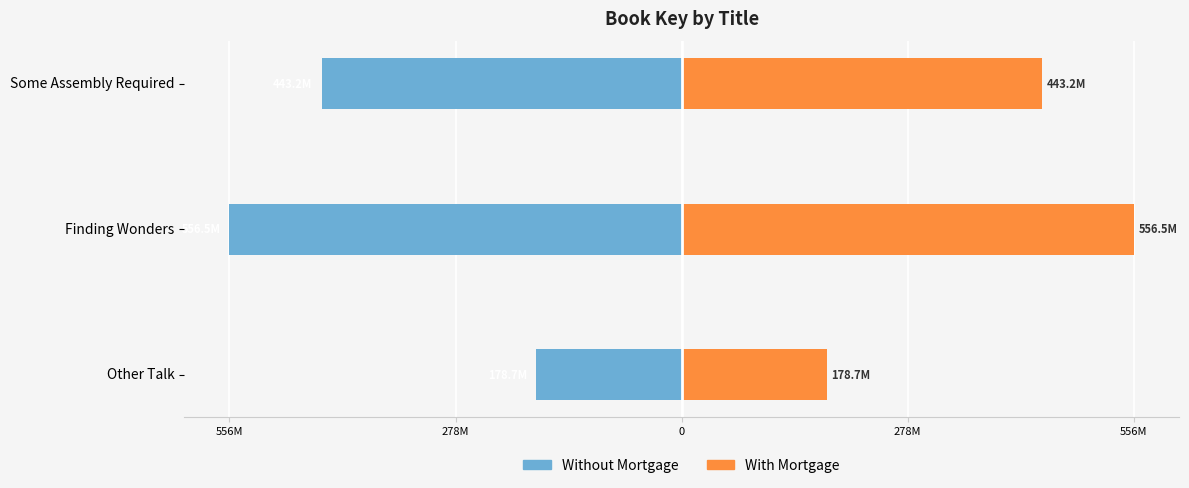

How many values in the With Mortgage series are below 443175830?

1